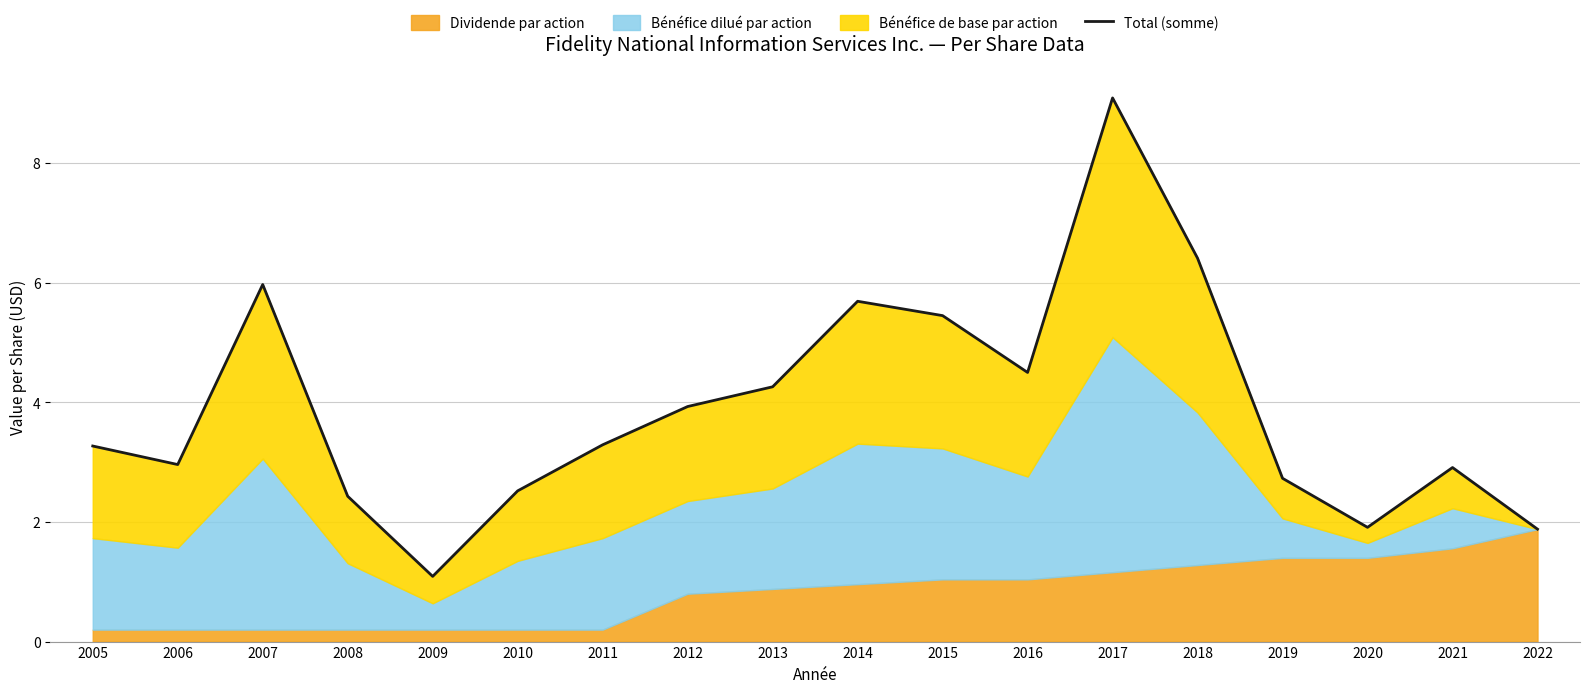

List the labels in order of value, smallest first.

2009, 2022, 2020, 2008, 2010, 2019, 2021, 2006, 2005, 2011, 2012, 2013, 2016, 2015, 2014, 2007, 2018, 2017